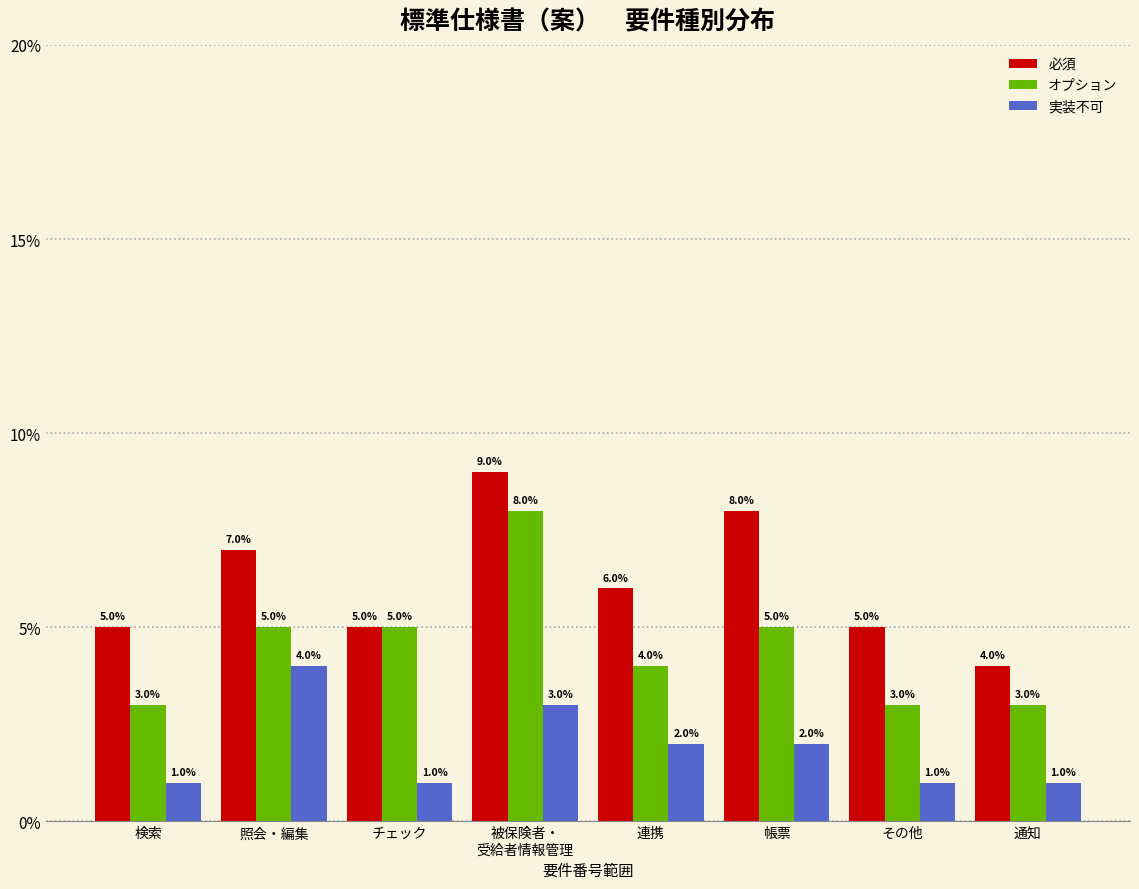

Reading right to left, what are all the values shown in this chart?

必須: 4.0	5.0	8.0	6.0	9.0	5.0	7.0	5.0
オプション: 3.0	3.0	5.0	4.0	8.0	5.0	5.0	3.0
実装不可: 1.0	1.0	2.0	2.0	3.0	1.0	4.0	1.0